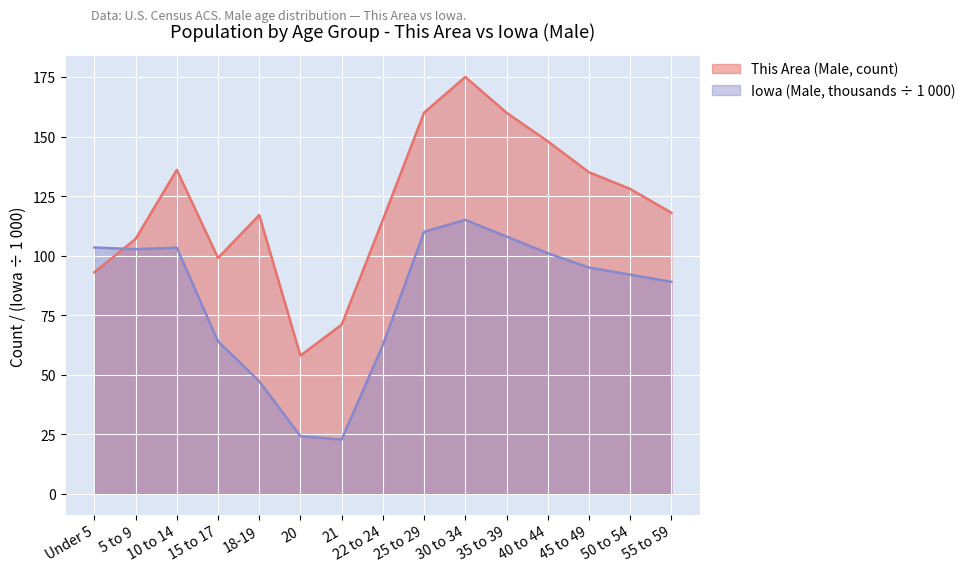

How many interior local valleys does the Iowa (Male) series have?

2